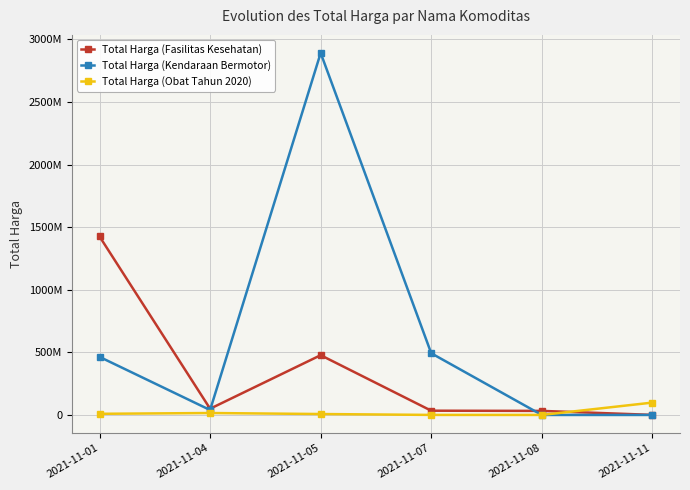

What is the difference between the second highest and second lowest values in the Total Harga (Kendaraan Bermotor) series?

493000000